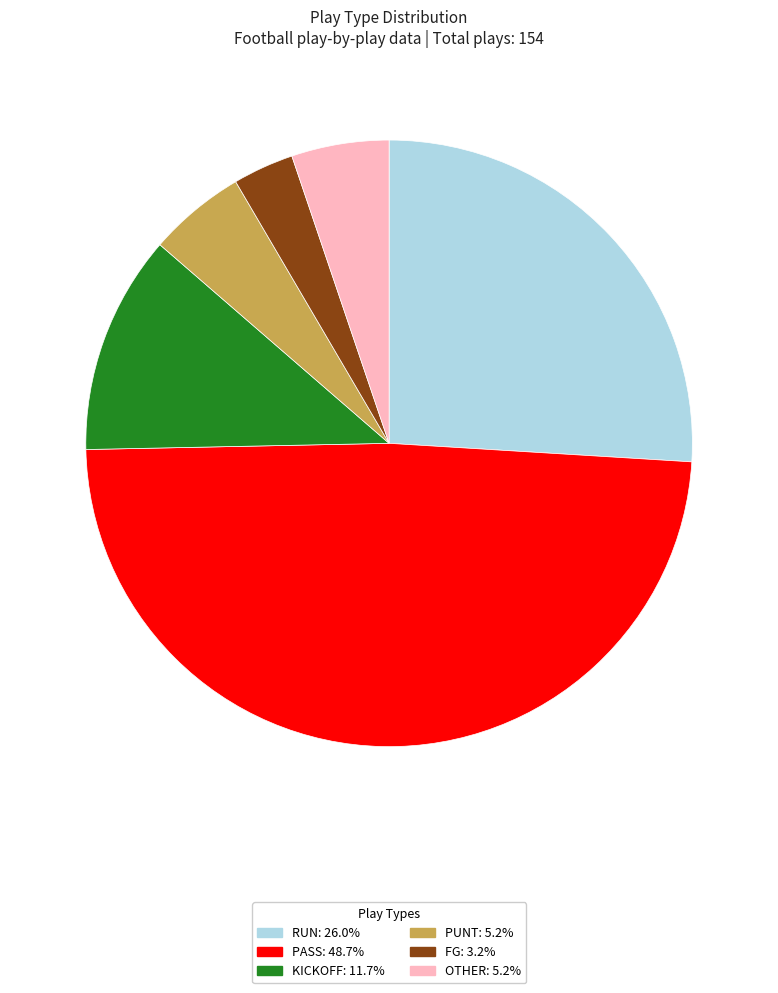

Is there a majority slice in this chart?

No